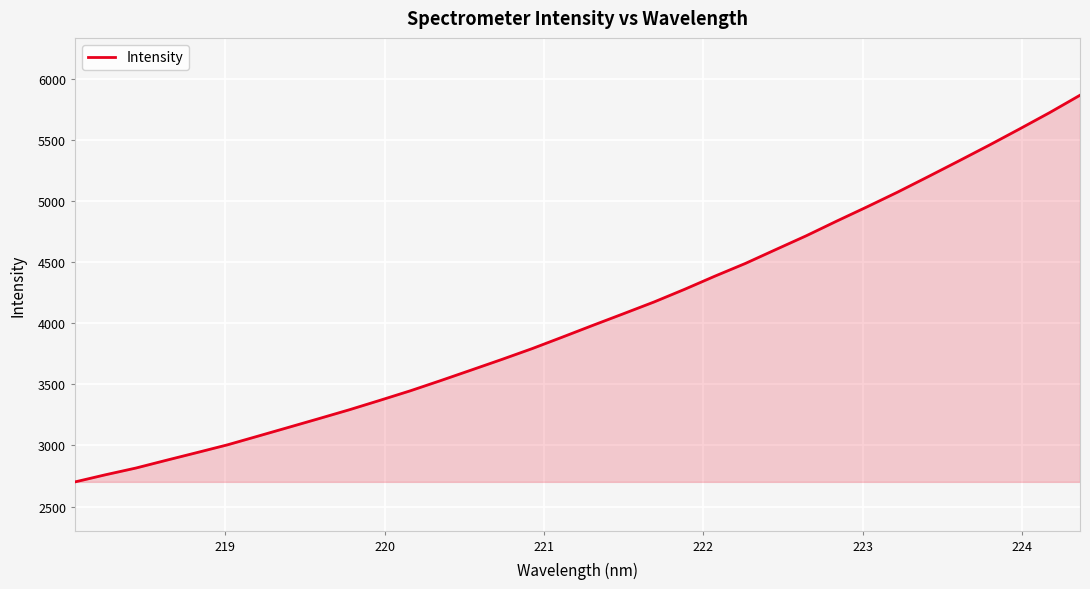

What is the maximum value shown in the chart?

5865.0